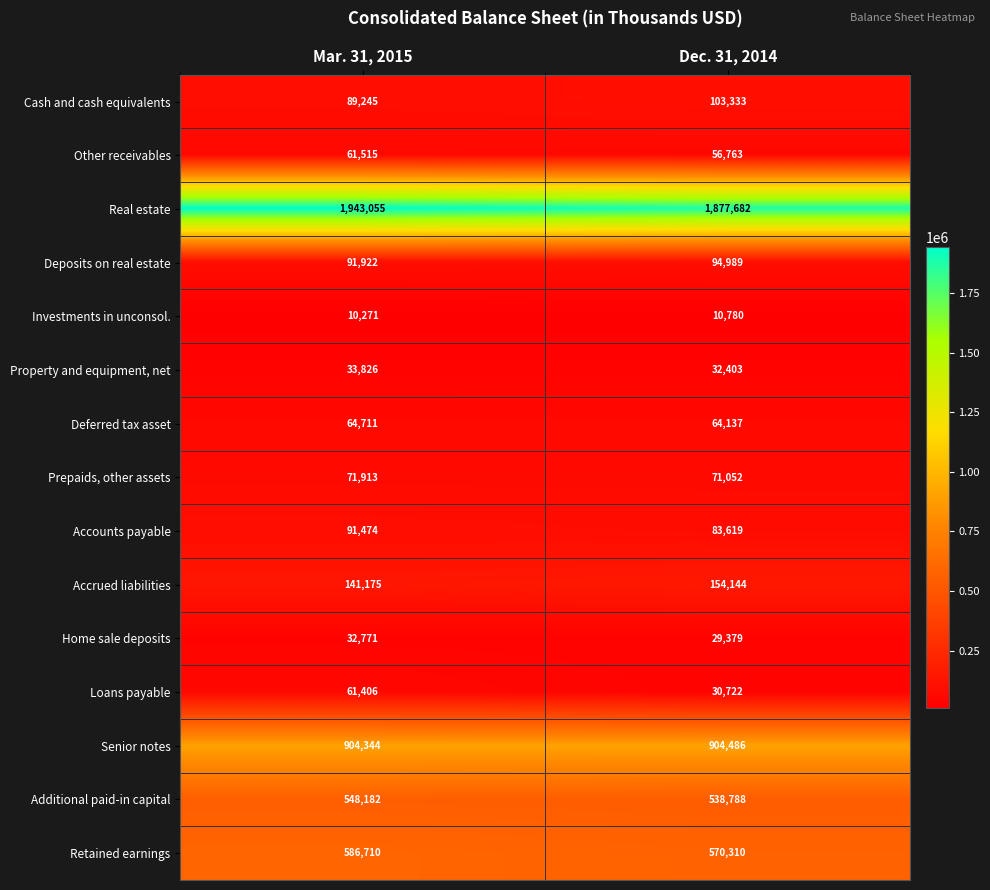

Read the Real estate value at Dec. 31, 2014, to the nearest 50.

1877700